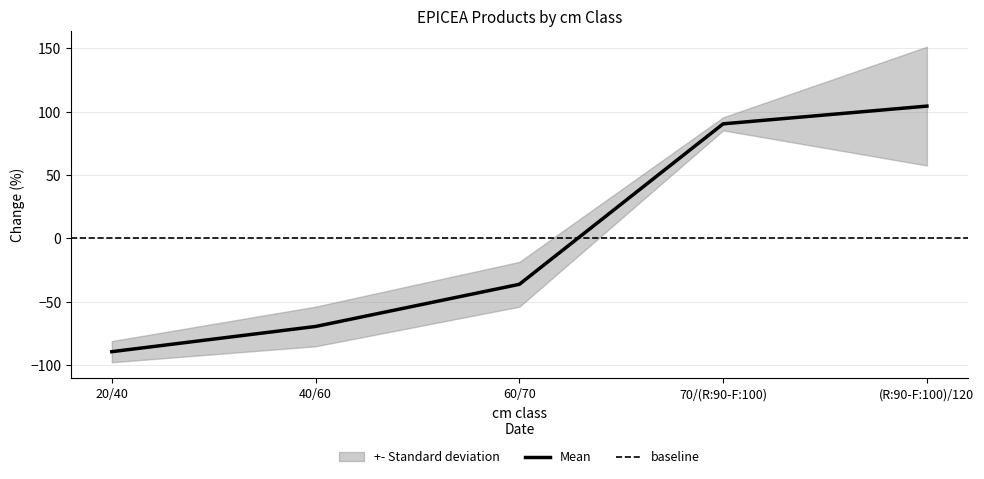

Reading right to left, what are all the values shown in this chart?

104.5	90.5	-36.2	-69.5	-89.3